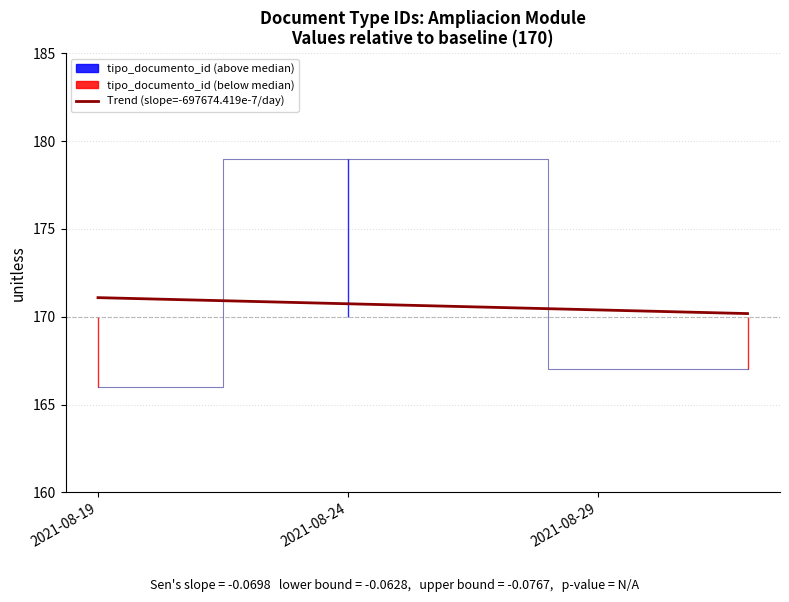

What is the sum of all values?

512